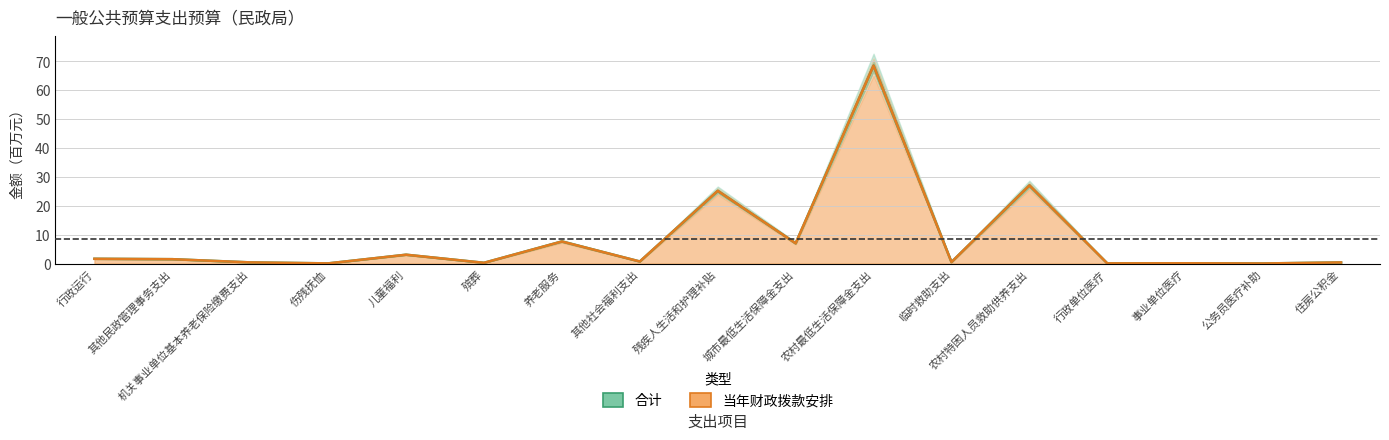

True or false: 当年财政拨款安排 and 合计 cross at least once.

False